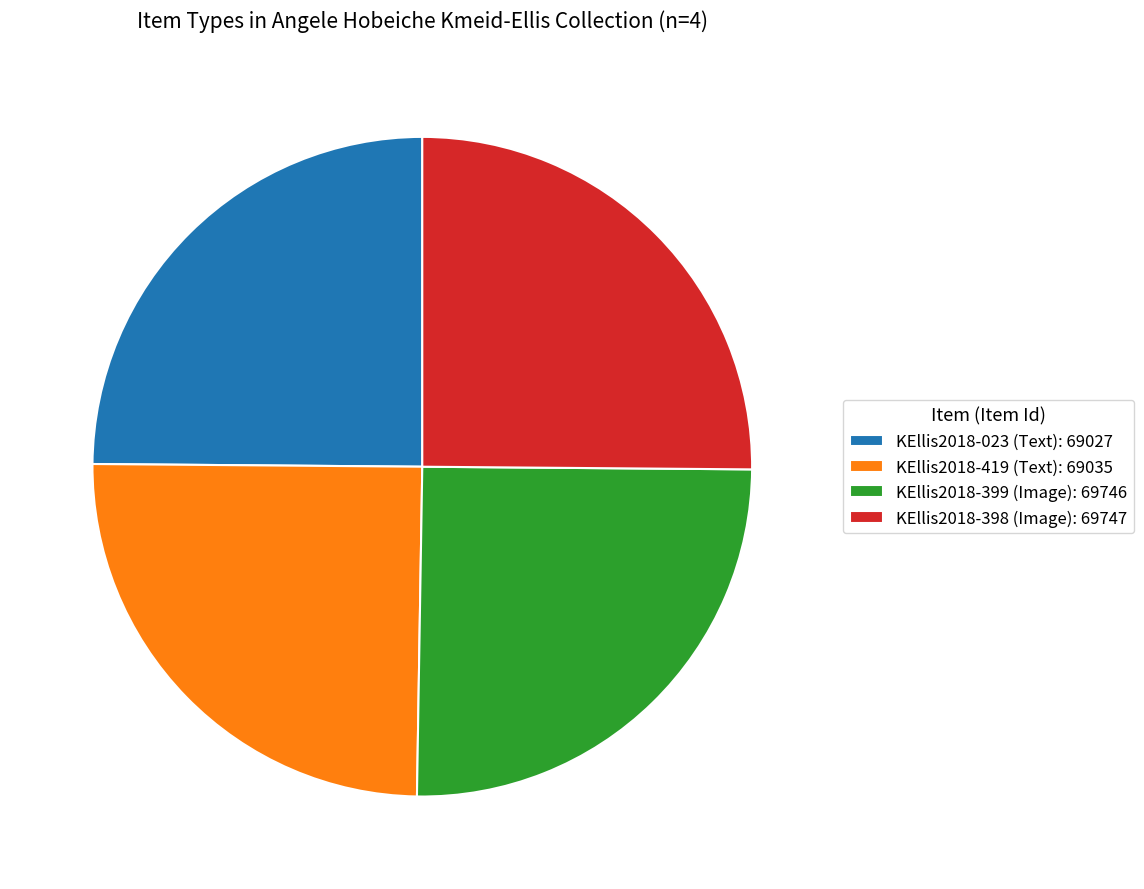

Is it true that KEllis2018-023 (Text): 69027 is 37% of the pie?

False